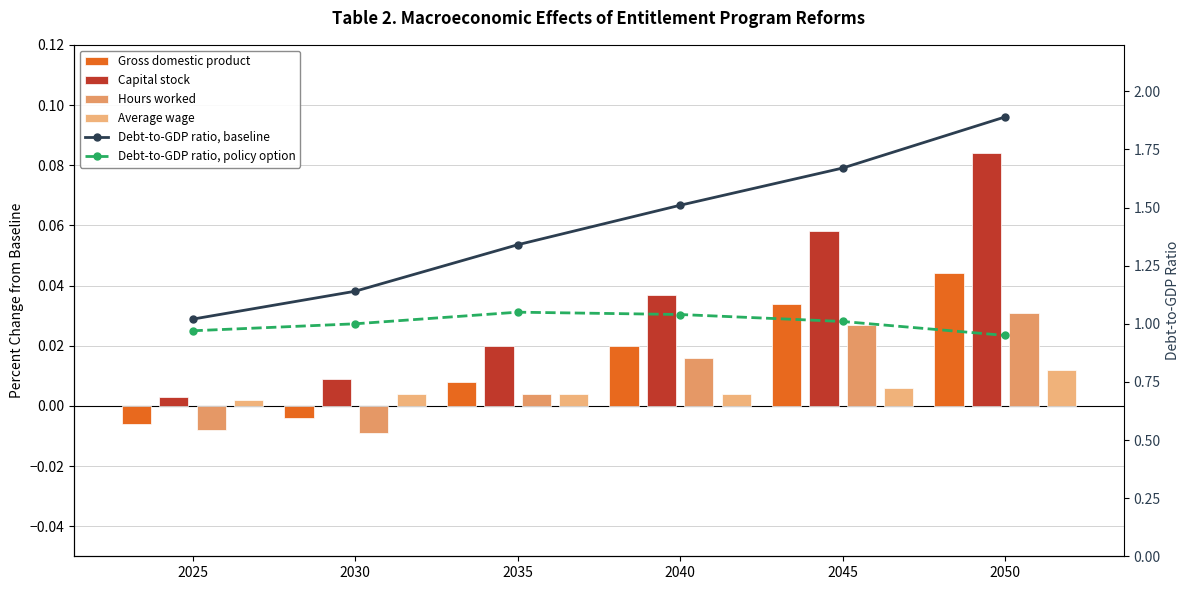

What is the sum of all Hours worked values?

0.1